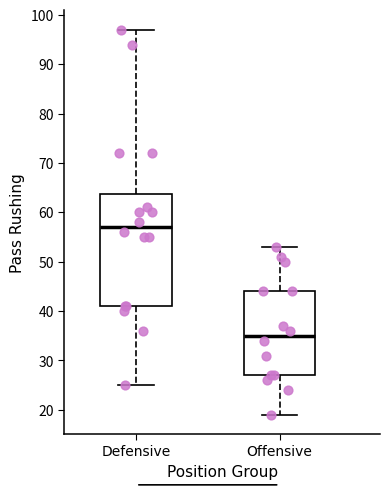

Where is the lower edge of the box for Defensive on the y-axis? The values are not printed on the chart, so give them approximately, as read against the axis.

41